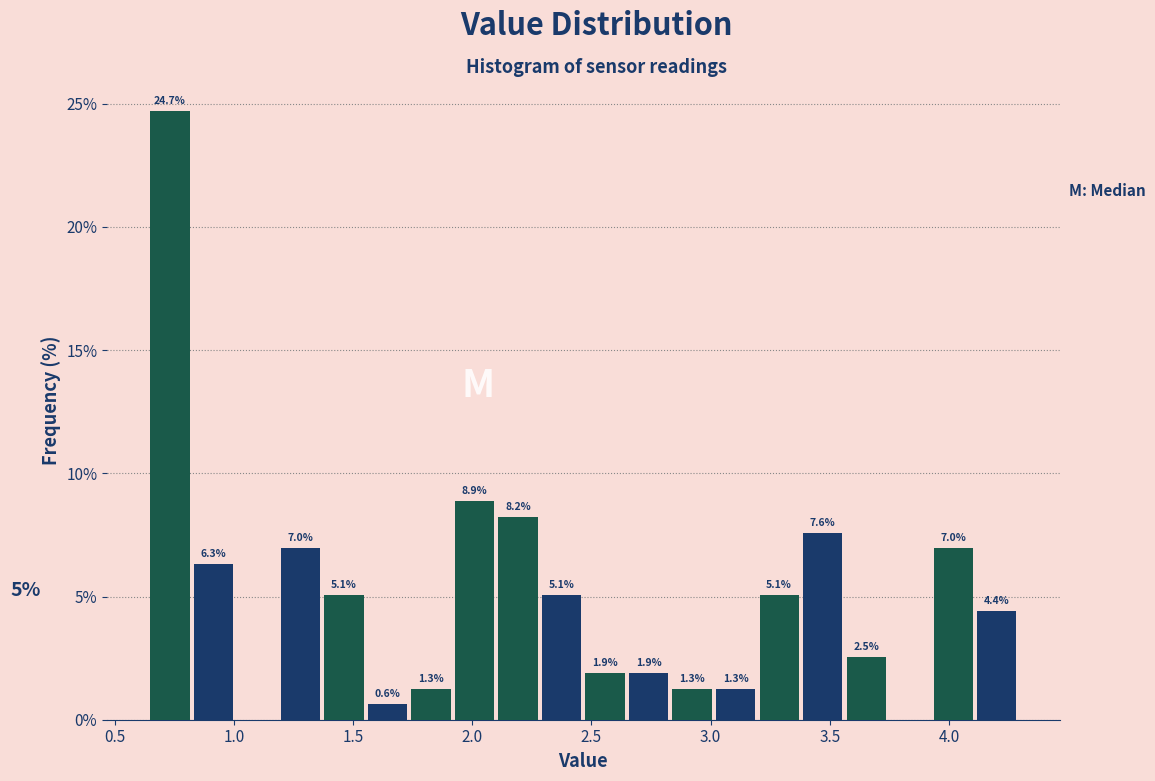

Read against the x-axis, roughly where is the centre of the tallest bar?

0.75